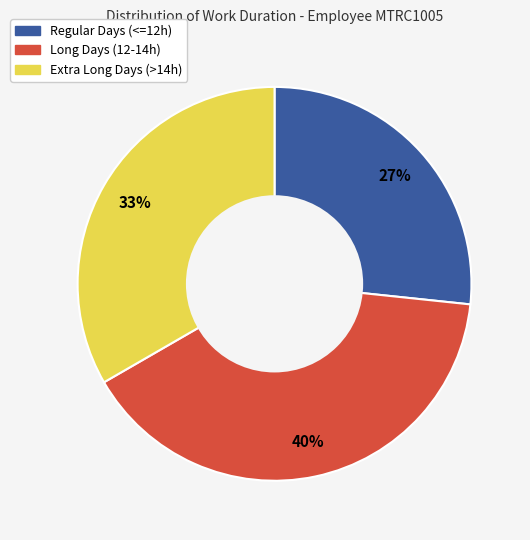

Is there a majority slice in this chart?

No